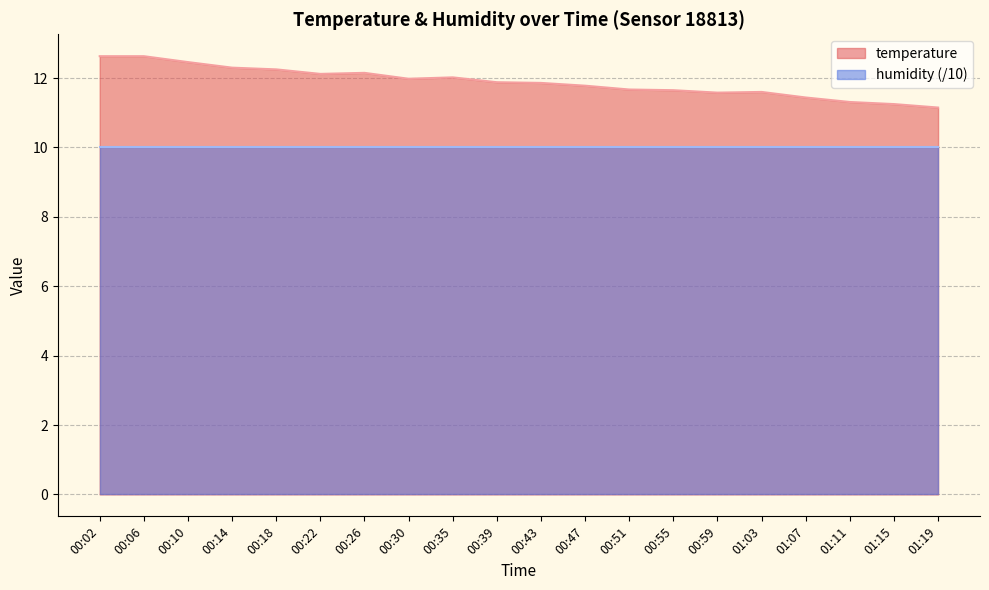

What position from the left is 00:02?

1